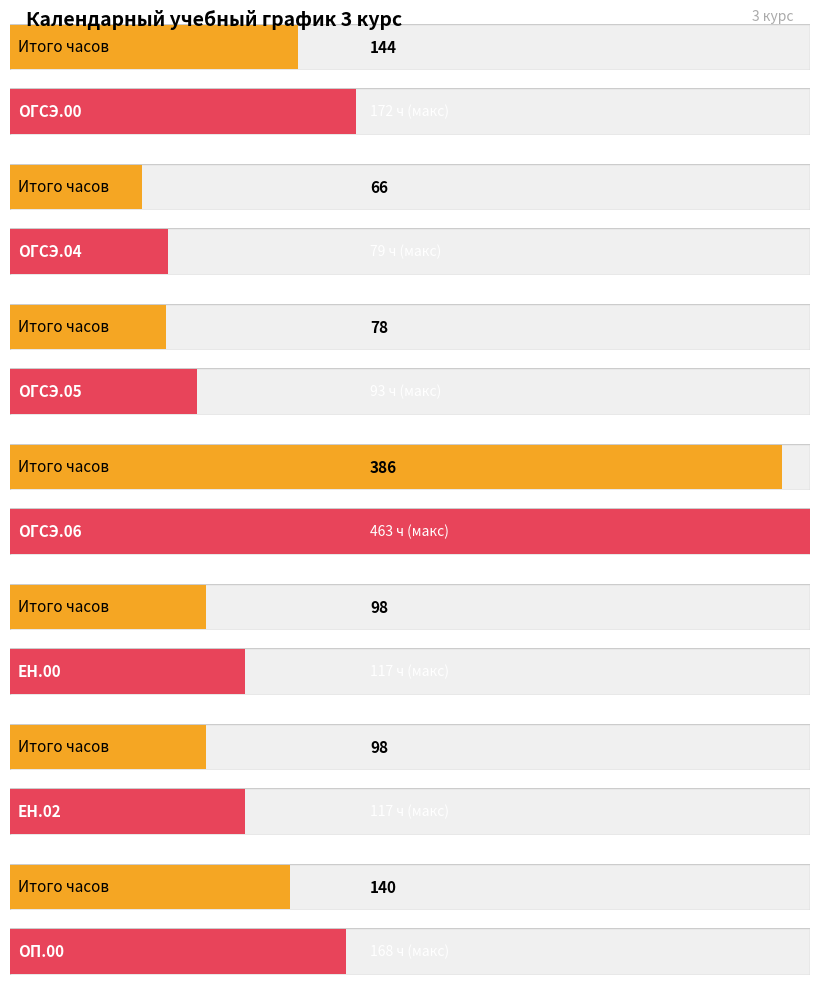

What is the difference between the maximum and second lowest values?

308